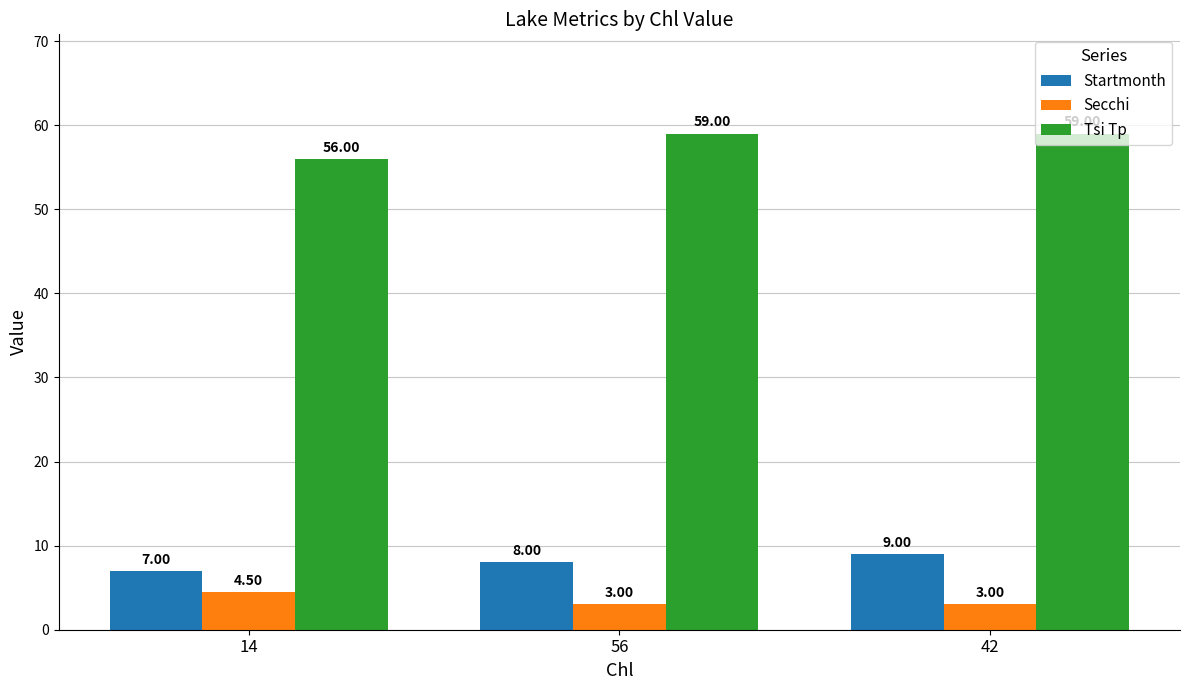

What is the sum of all Secchi values?

10.5